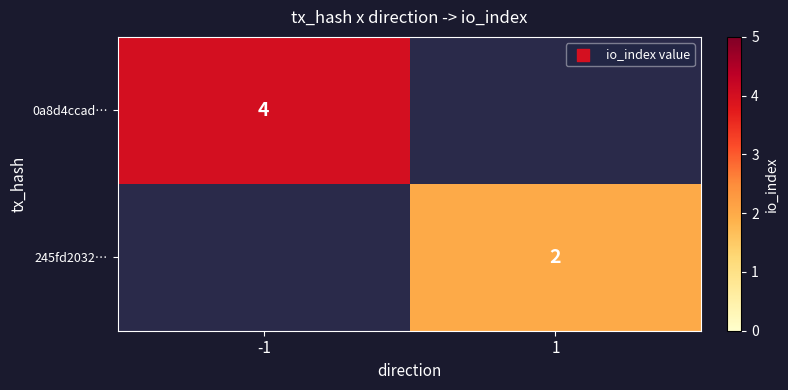

True or false: 0a8d4ccad… has a value of 6 at -1.

False